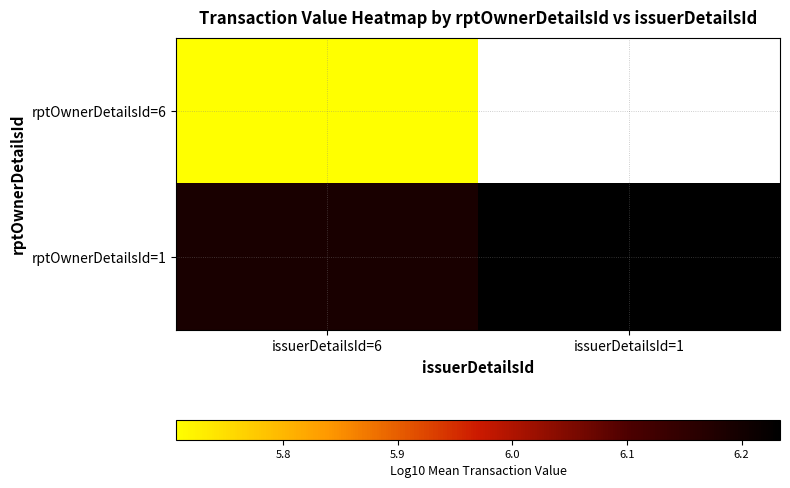

Which label corresponds to the largest value in the chart?

issuerDetailsId=1